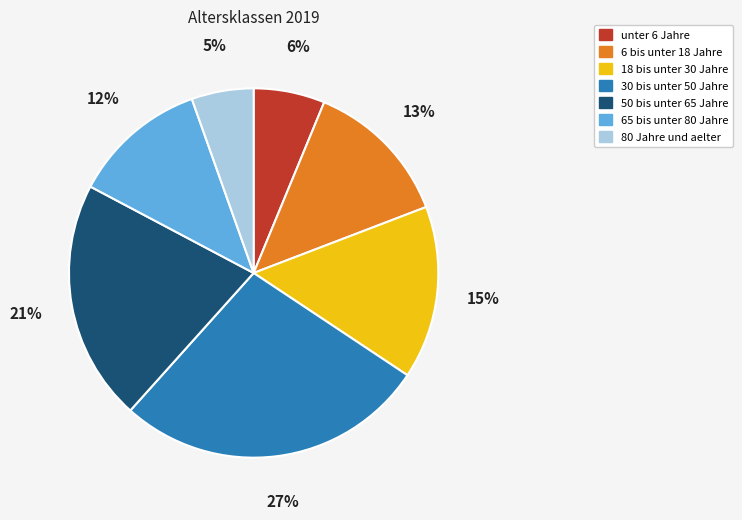

Is the sum of 30 bis unter 50 Jahre and 18 bis unter 30 Jahre greater than half?

No